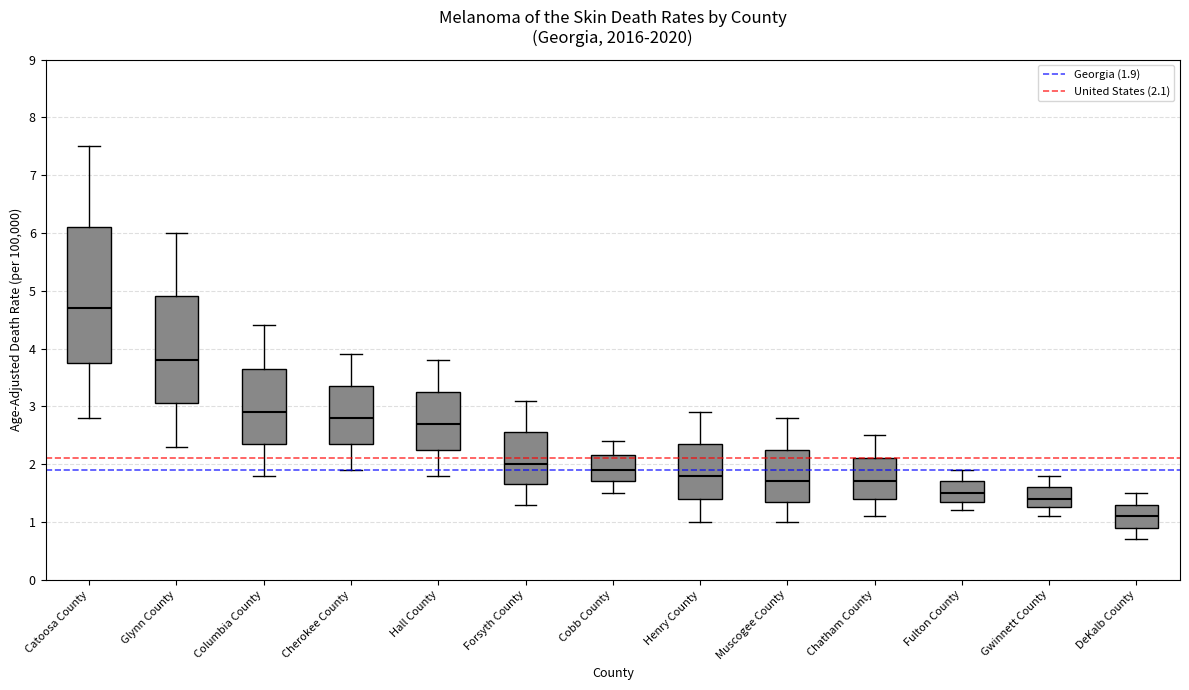

Where is the lower edge of the box for Cherokee County on the y-axis? The values are not printed on the chart, so give them approximately, as read against the axis.

2.4